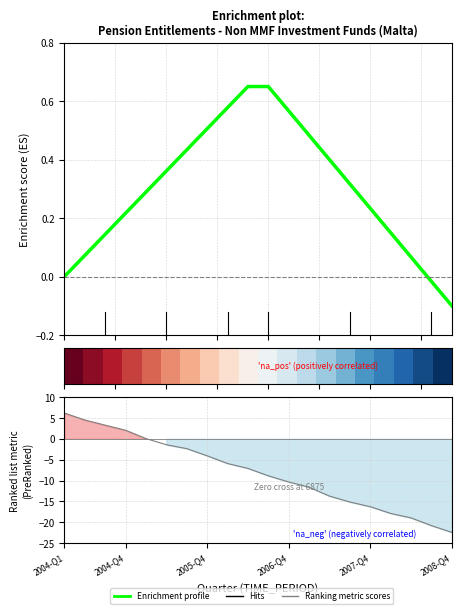

Which series has the largest total across all categories?

Enrichment profile